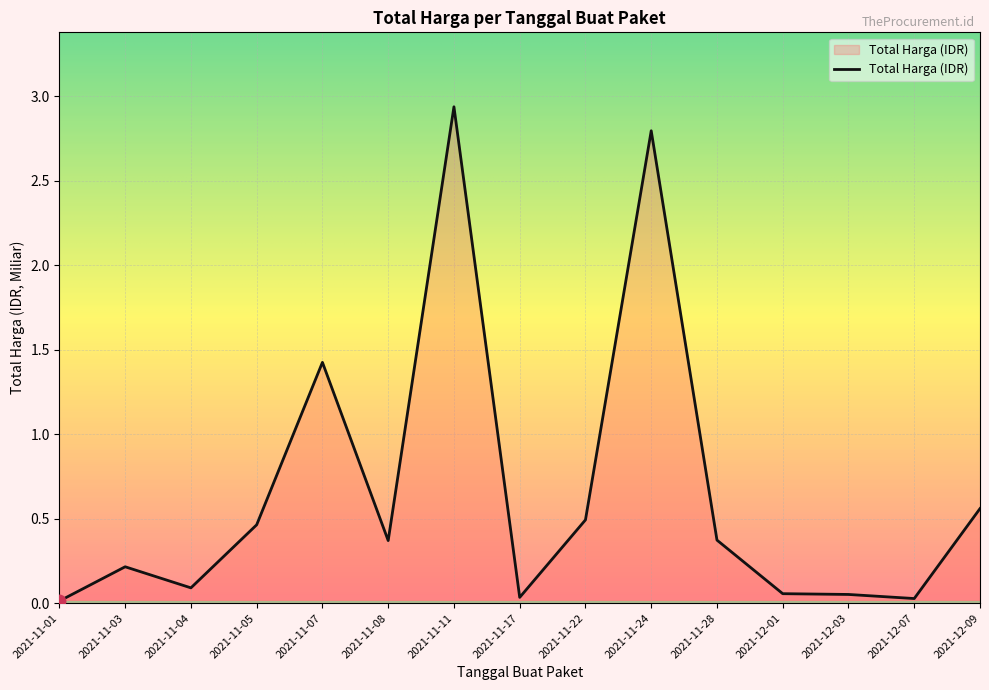

At which category does the chart reach its peak across all series?

2021-11-11